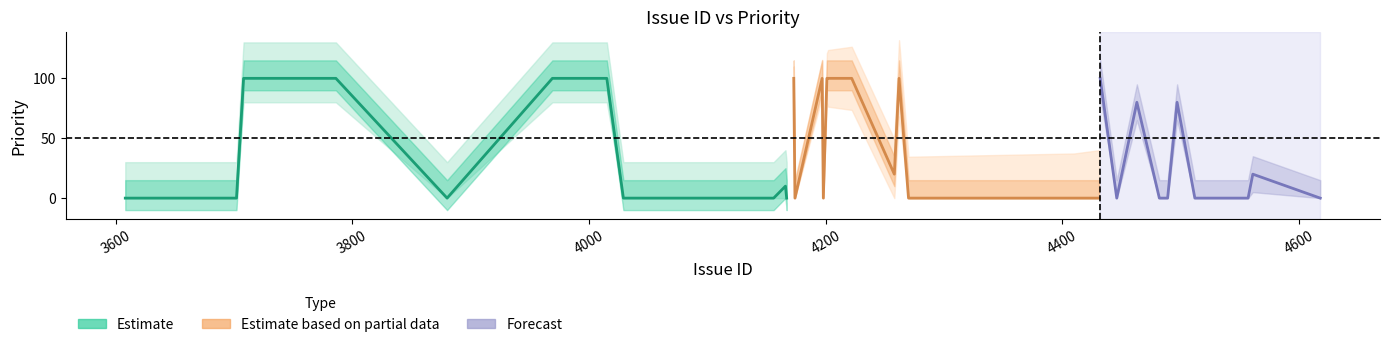

What is the average value of the Estimate series?

34